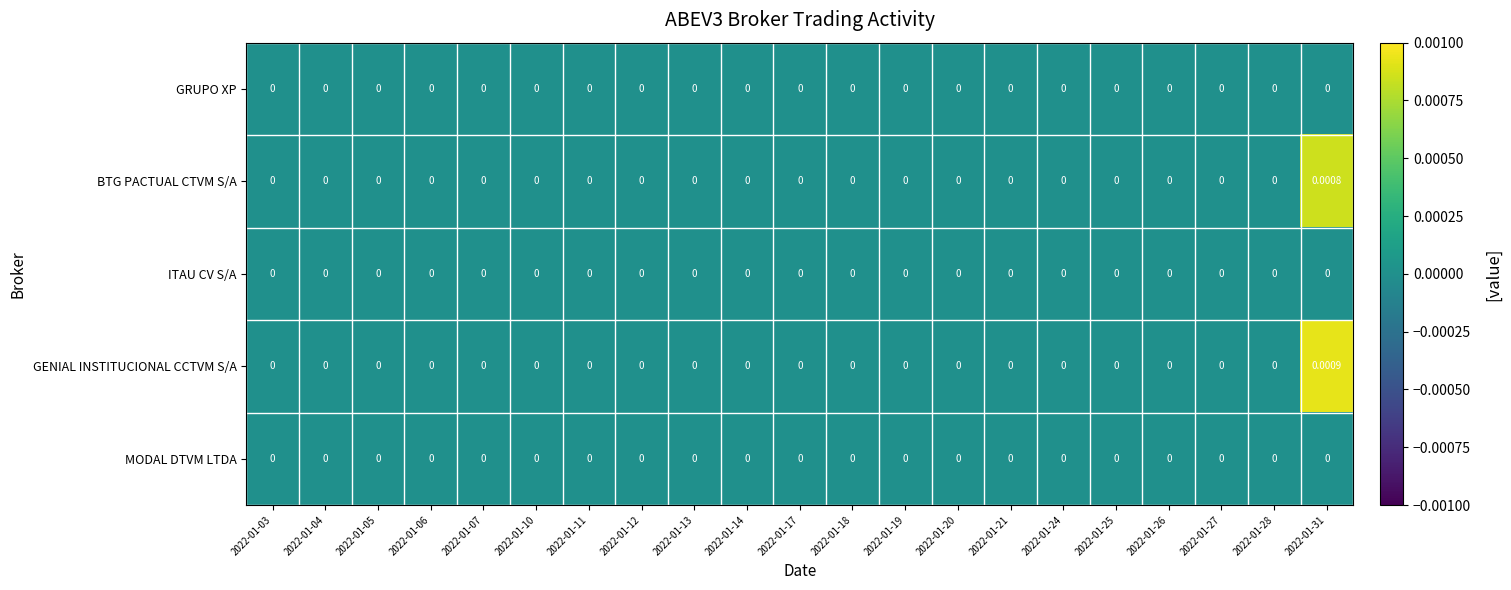

Which series has the largest total across all categories?

GENIAL INSTITUCIONAL CCTVM S/A